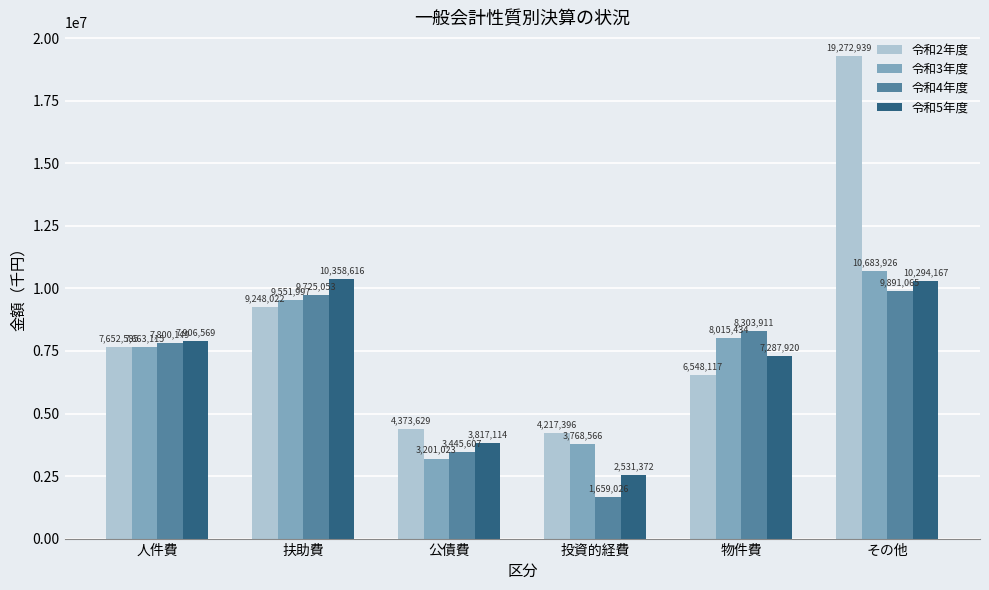

Is it true that 令和5年度 equals 3817114 at 公債費?

True